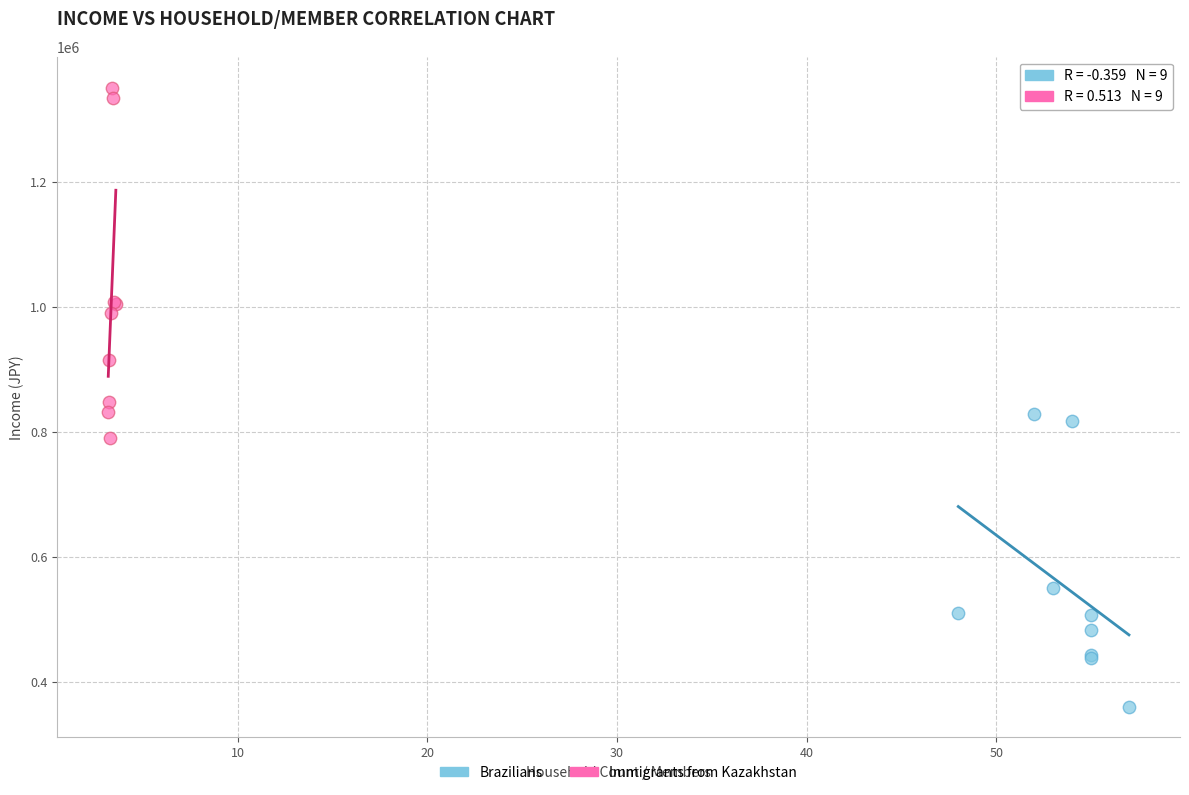

Which series contains the highest Y value?

Immigrants from Kazakhstan